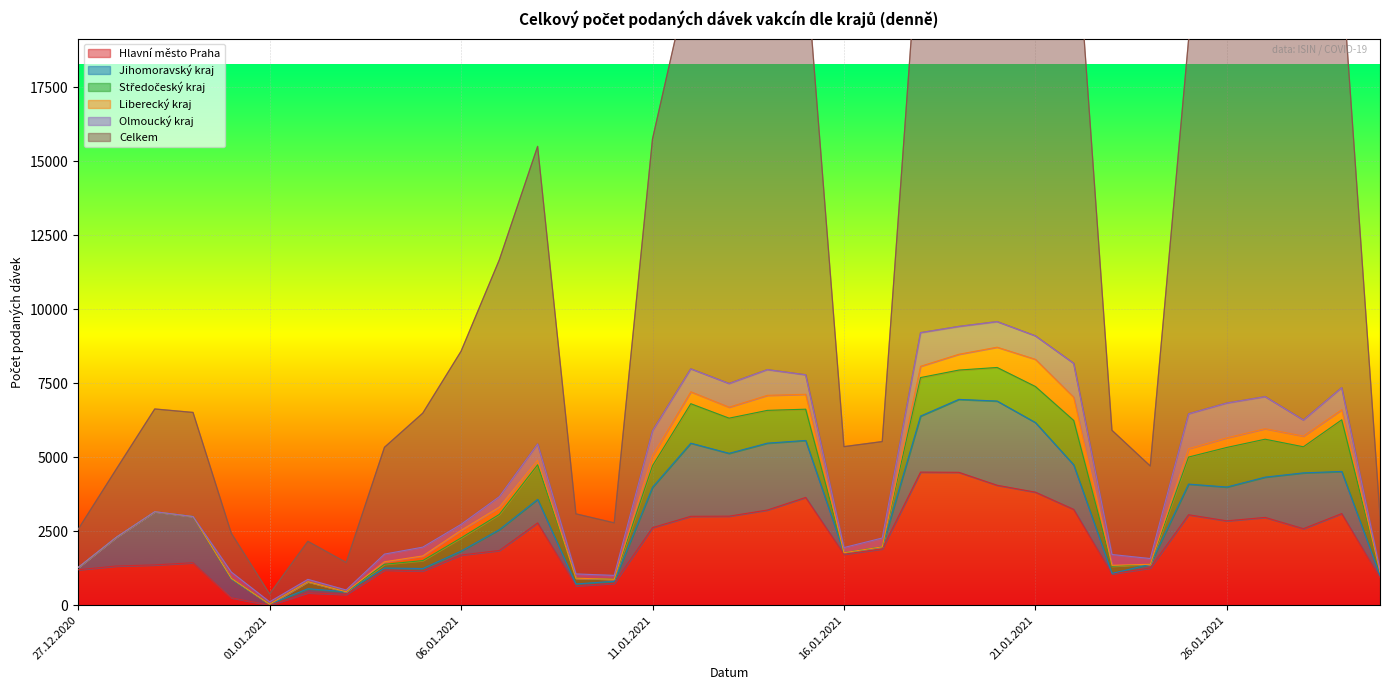

Between 26.01.2021 and 27.01.2021, which is larger?

27.01.2021